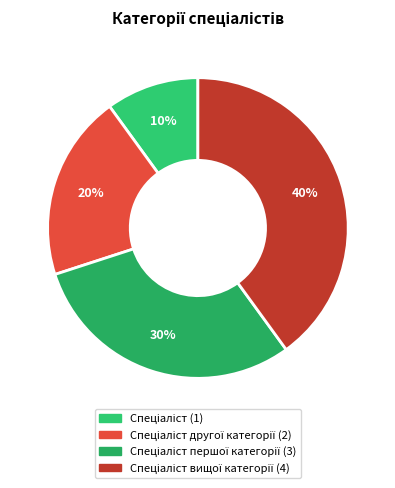

Is there any slice that represents more than half of the pie?

No